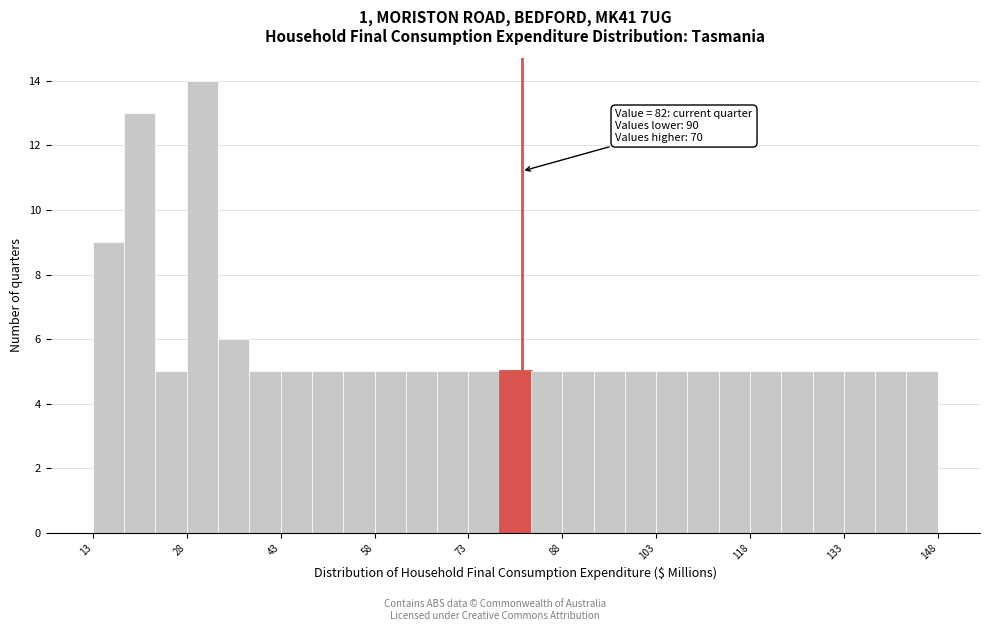

Around what value on the x-axis is the tallest bar? Give the approximate position of its centre, as read against the axis.

32